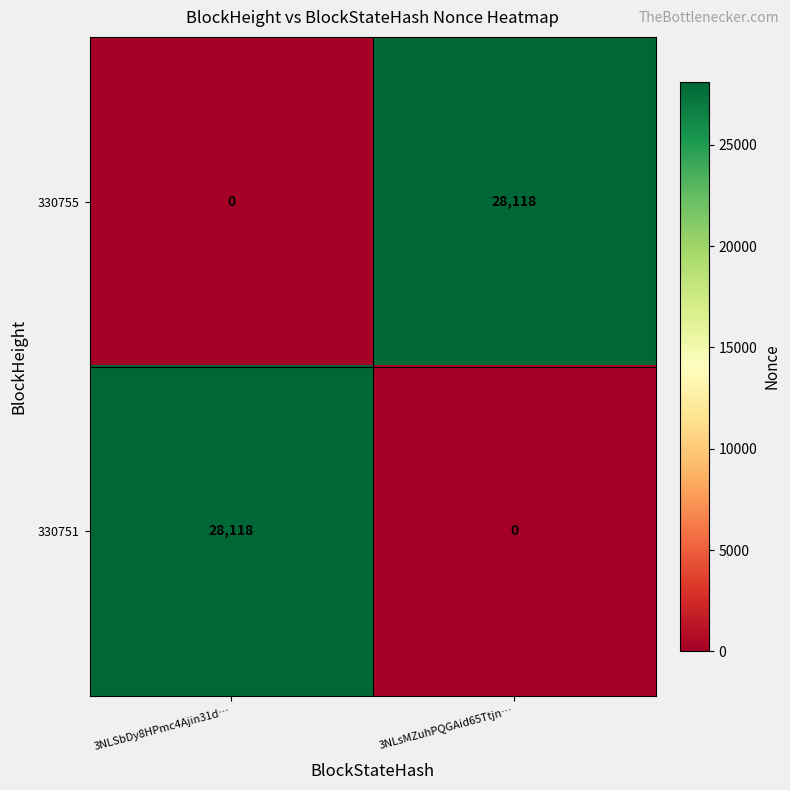

Reading left to right, extract all data points from this chart.

330755: 3NLSbDy8HPmc4Ajin31d…=0	3NLsMZuhPQGAid65Ttjn…=28118
330751: 3NLSbDy8HPmc4Ajin31d…=28118	3NLsMZuhPQGAid65Ttjn…=0